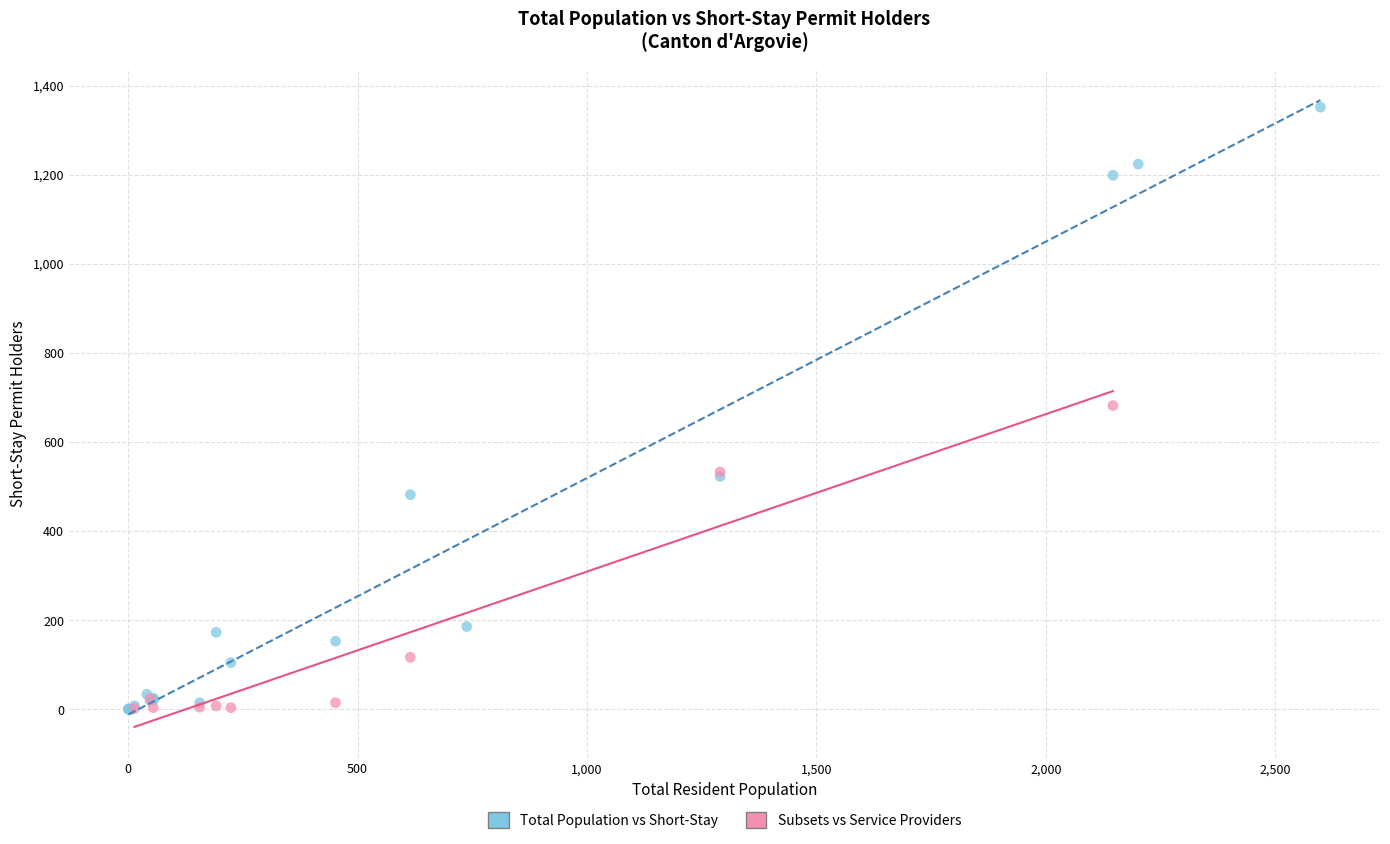

Which series contains the highest Y value?

Total Population vs Short-Stay